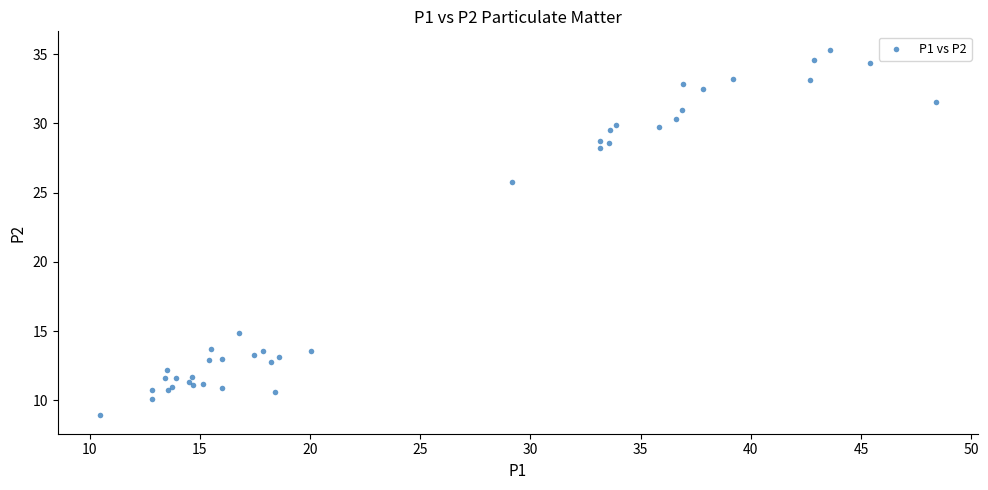

What Y value in the scatter plot is closest to 22?

25.7